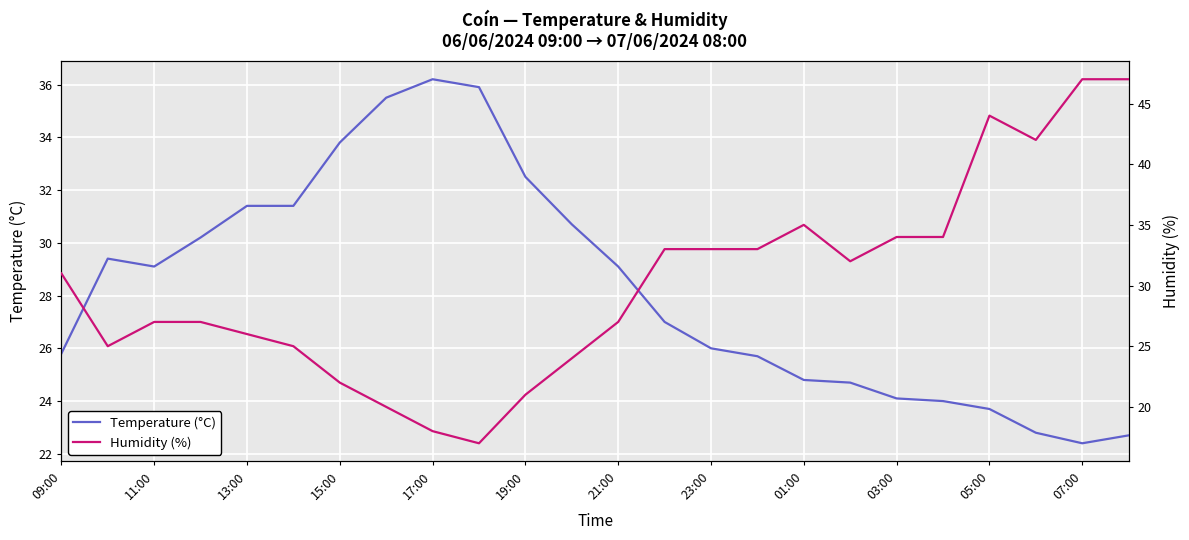

What is the minimum value for Humidity (%)?

17.0